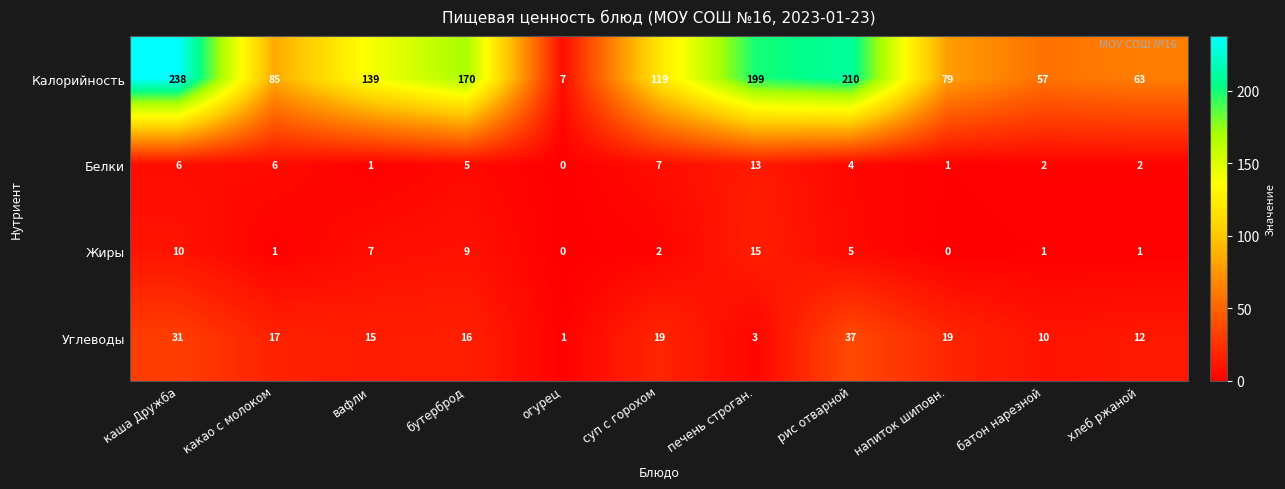

At how many categories does at least one series exceed 237?

1